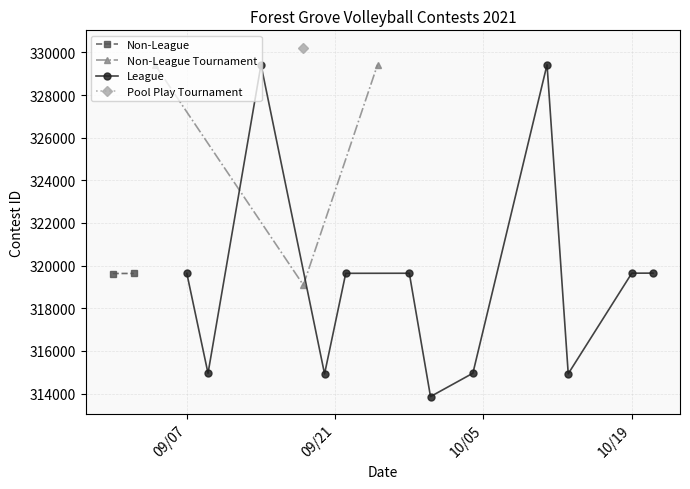

What is the value of the Non-League Tournament point at the 2nd from the left?

319087